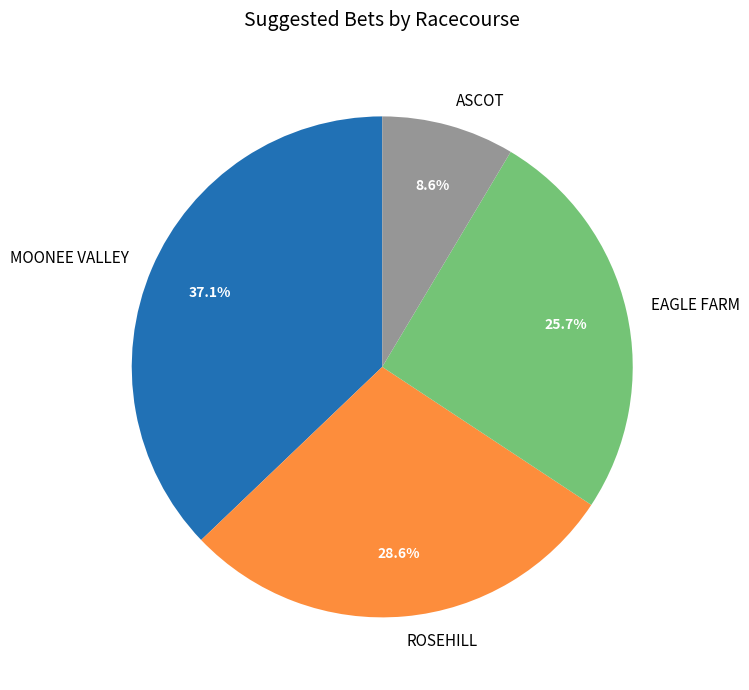

To the nearest percent, what percentage of the pie is EAGLE FARM?

26%